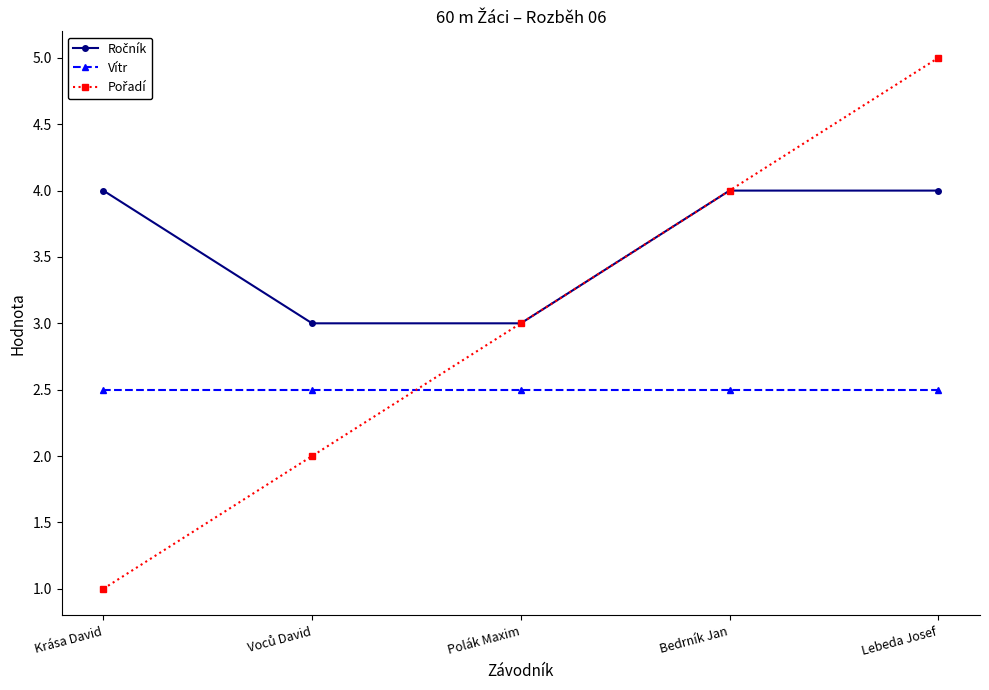

What is the difference between the highest and lowest values at Polák Maxim?

0.5